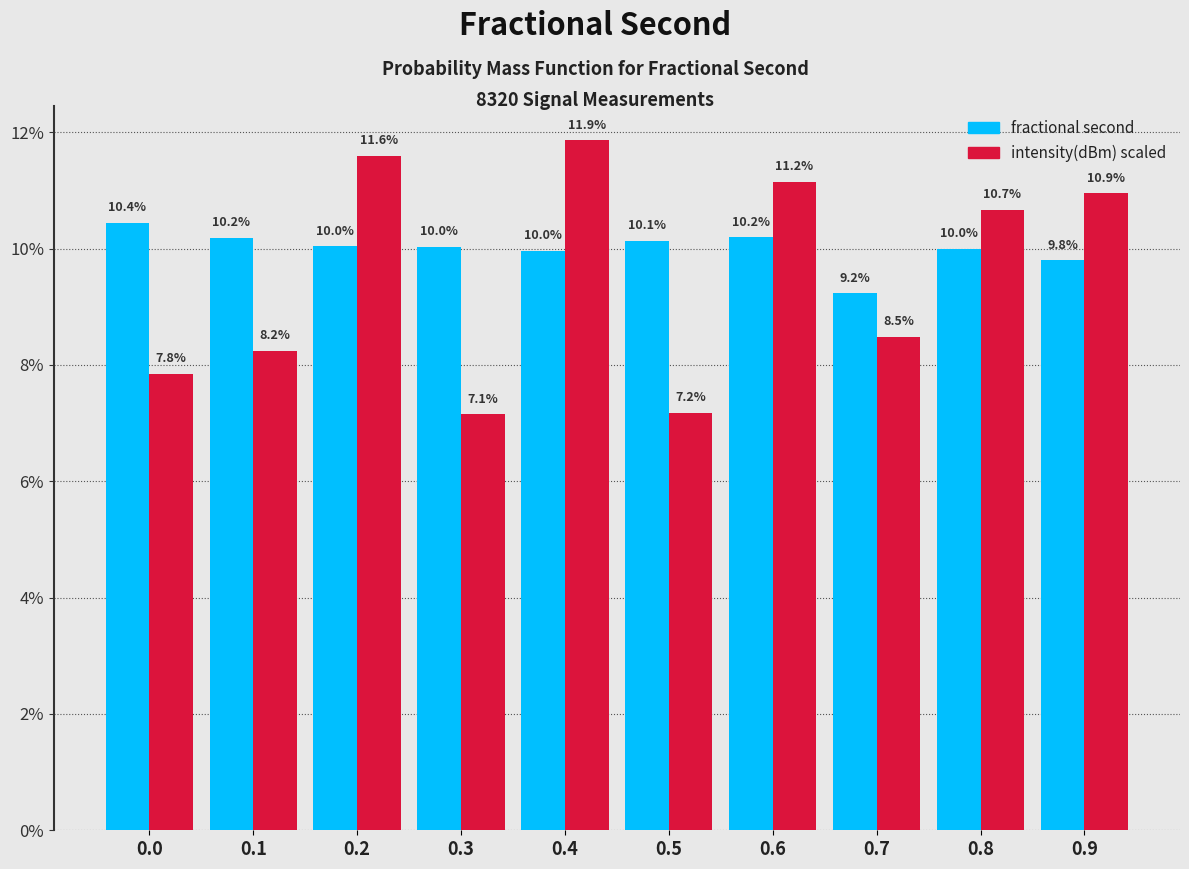

Reading right to left, extract all data points from this chart.

fractional second: 0.9=9.8	0.8=10.0	0.7=9.2	0.6=10.2	0.5=10.1	0.4=10.0	0.3=10.0	0.2=10.0	0.1=10.2	0.0=10.4
intensity(dBm) scaled: 0.9=10.9	0.8=10.7	0.7=8.5	0.6=11.2	0.5=7.2	0.4=11.9	0.3=7.1	0.2=11.6	0.1=8.2	0.0=7.8